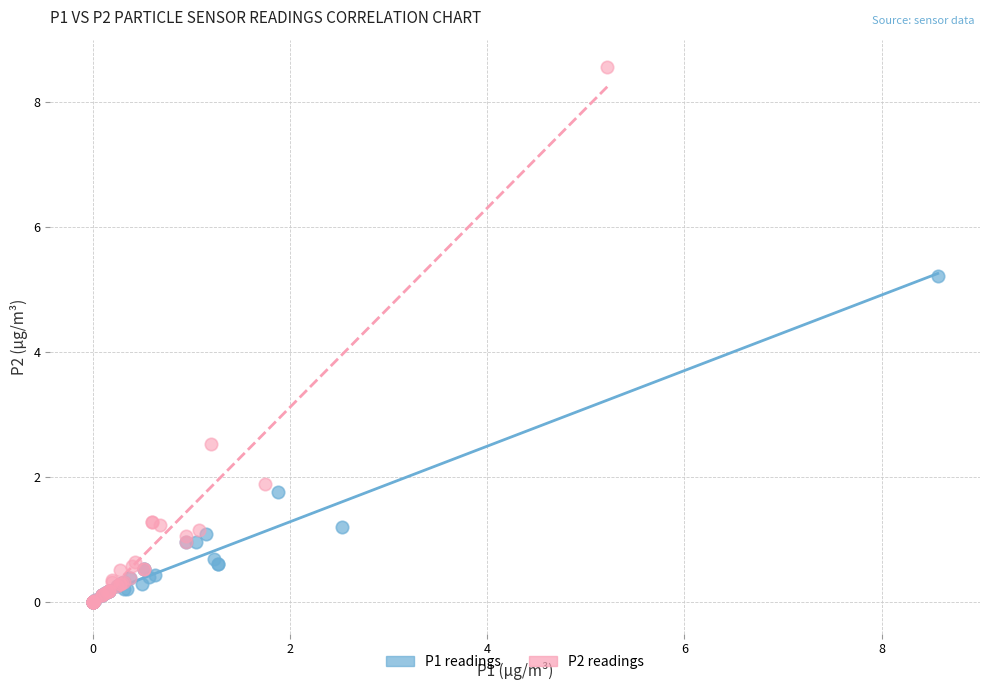

Which series contains the highest Y value?

P2 readings